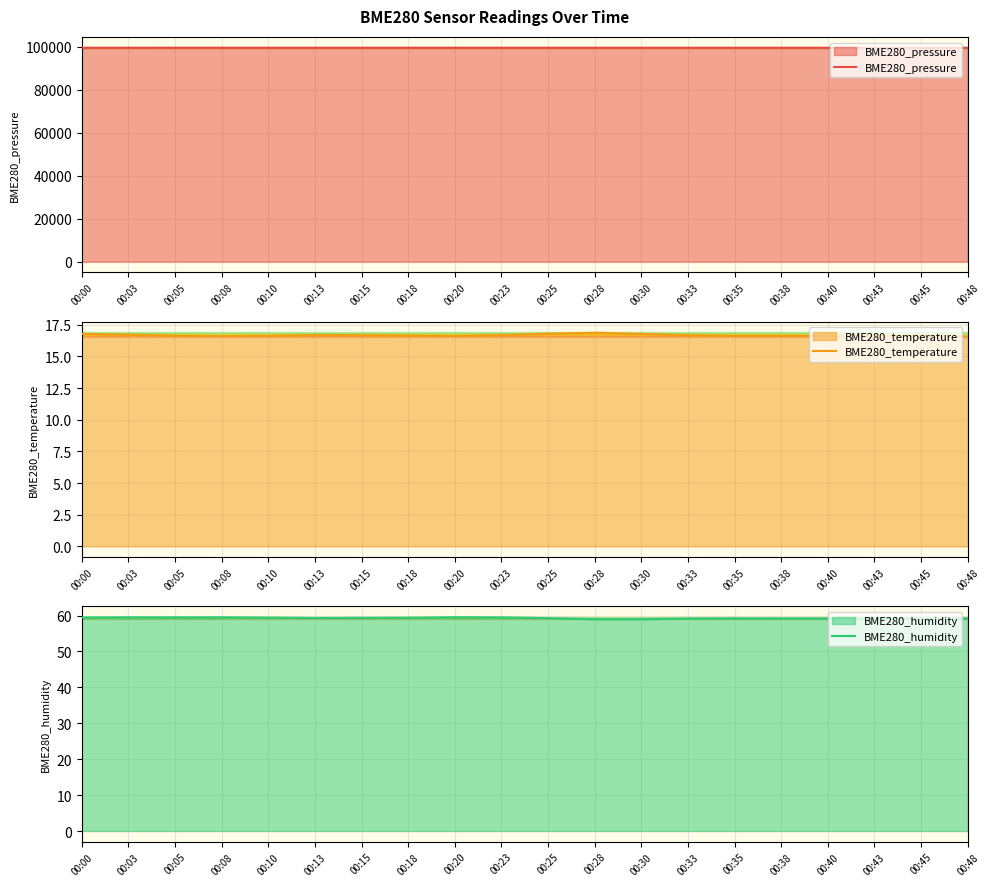

Reading left to right, transcribe all the data shown in this chart.

BME280_pressure: 00:00=99591.7	00:03=99591.6	00:05=99595.5	00:08=99593.5	00:10=99591.6	00:13=99591.6	00:15=99592.8	00:18=99592.2	00:20=99590.0	00:23=99589.9	00:25=99591.1	00:28=99587.9	00:30=99585.8	00:33=99582.0	00:35=99580.3	00:38=99578.3	00:40=99581.6	00:43=99578.5	00:45=99578.1	00:48=99578.2
BME280_temperature: 00:00=16.8	00:03=16.7	00:05=16.6	00:08=16.6	00:10=16.6	00:13=16.7	00:15=16.7	00:18=16.7	00:20=16.6	00:23=16.7	00:25=16.8	00:28=16.9	00:30=16.8	00:33=16.7	00:35=16.6	00:38=16.6	00:40=16.6	00:43=16.6	00:45=16.6	00:48=16.6
BME280_humidity: 00:00=59.5	00:03=59.5	00:05=59.5	00:08=59.5	00:10=59.4	00:13=59.3	00:15=59.4	00:18=59.4	00:20=59.5	00:23=59.5	00:25=59.3	00:28=59.0	00:30=59.0	00:33=59.1	00:35=59.2	00:38=59.2	00:40=59.2	00:43=59.2	00:45=59.2	00:48=59.2